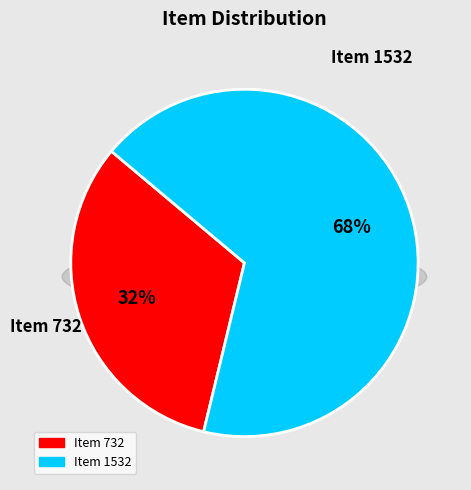

What is the ratio of the value at Item 1532 to the value at Item 732?

2.1